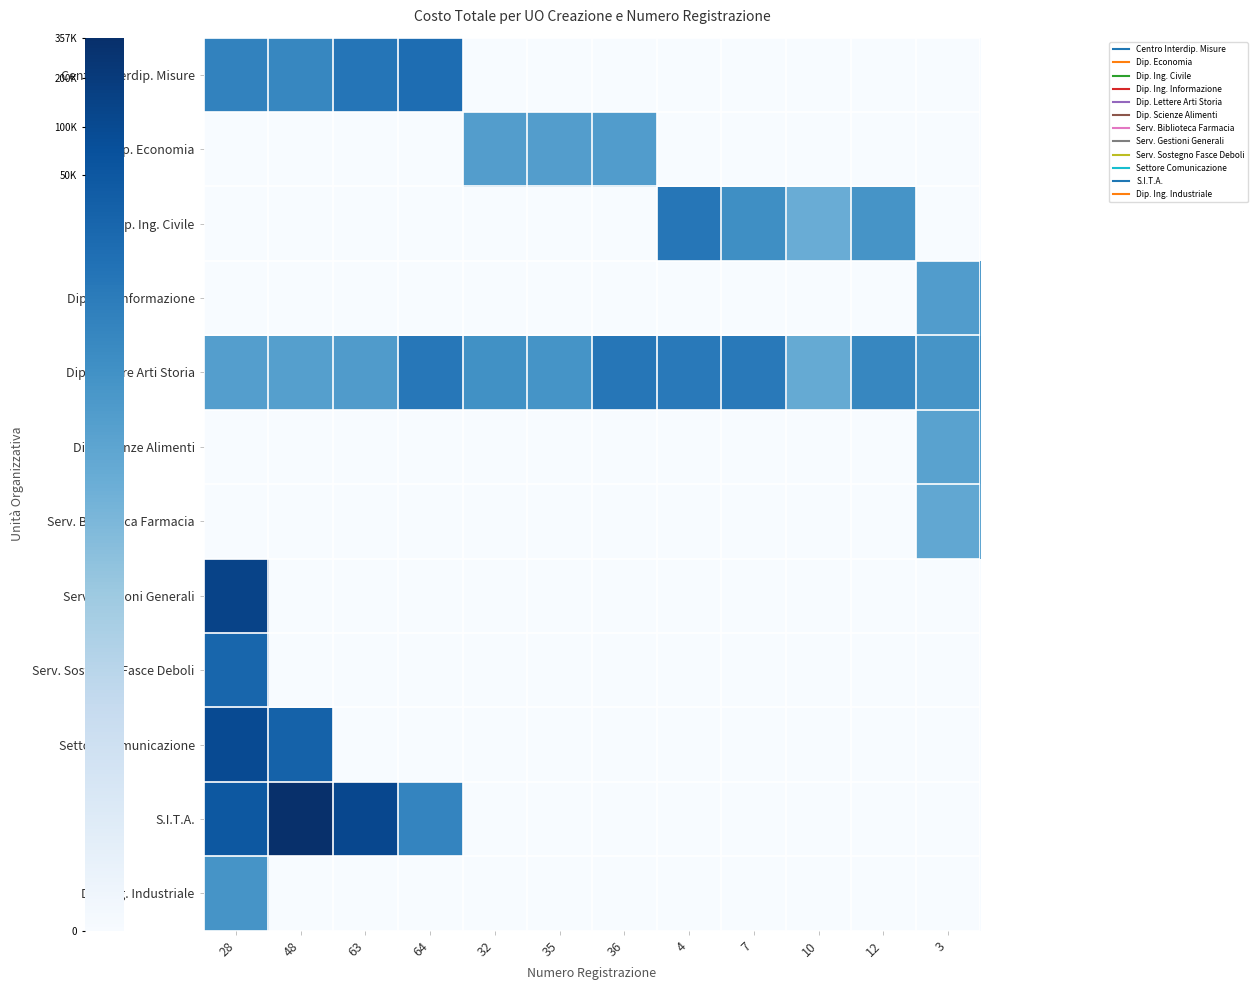

What is the maximum value shown in the chart?

12.8